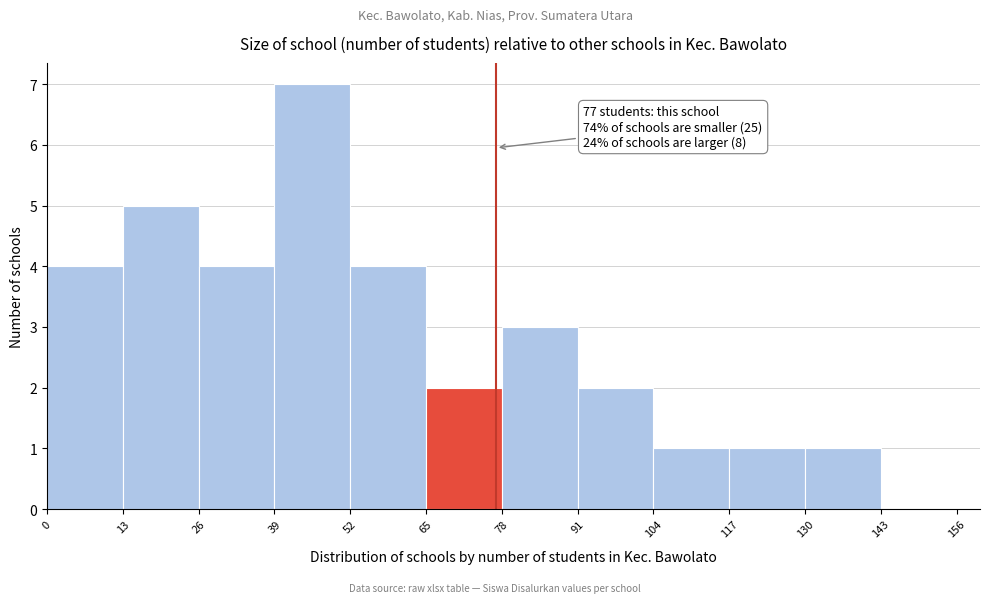

Read against the x-axis, roughly where is the centre of the tallest bar?

46